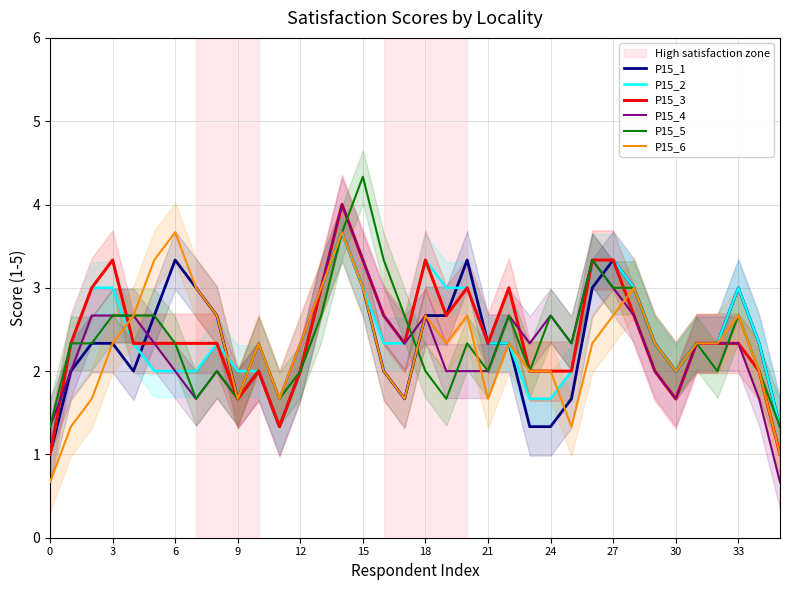

What is the maximum value for P15_4?

4.0